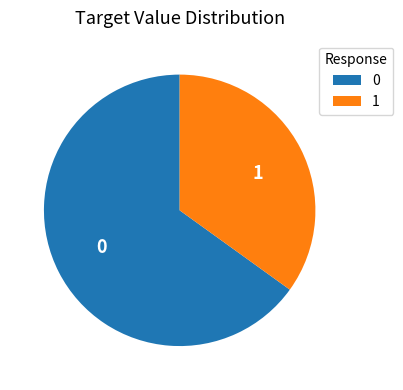

Is 1 the majority of the pie?

No